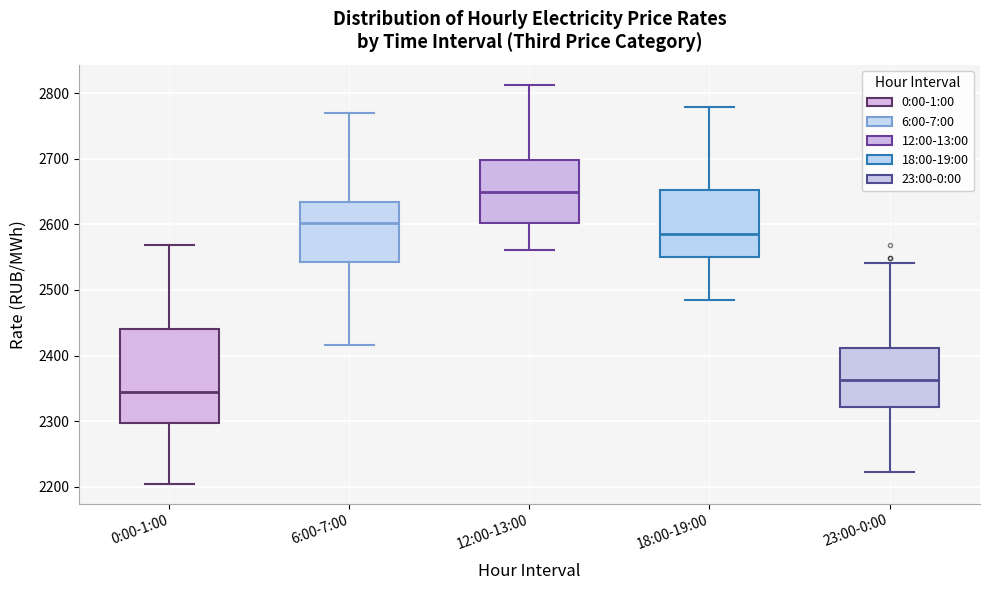

Where does the median line of the box for 18:00-19:00 sit on the y-axis? The values are not printed on the chart, so give them approximately, as read against the axis.

2590